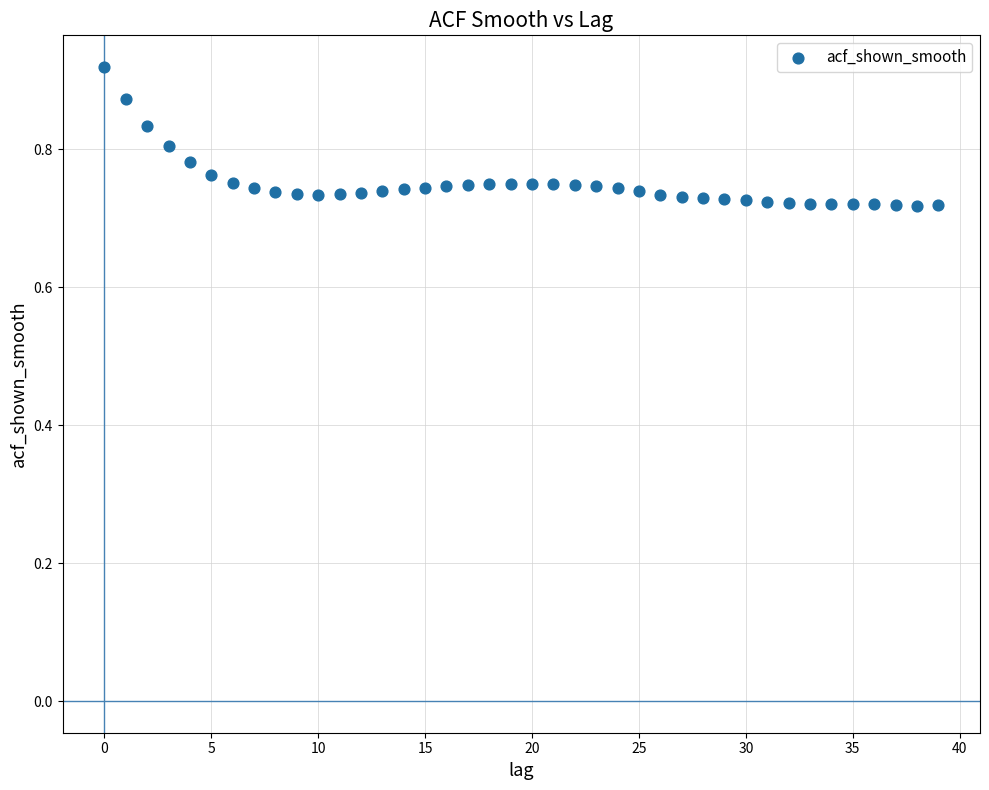

How many points are shown in the scatter plot?

40